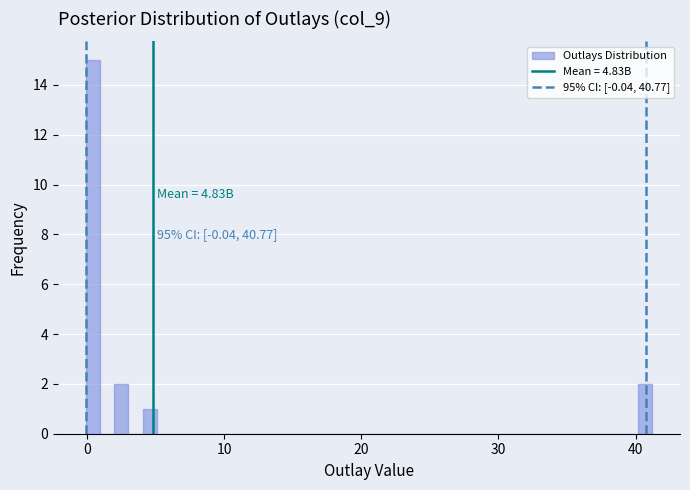

Read against the x-axis, roughly where is the centre of the tallest bar?

0